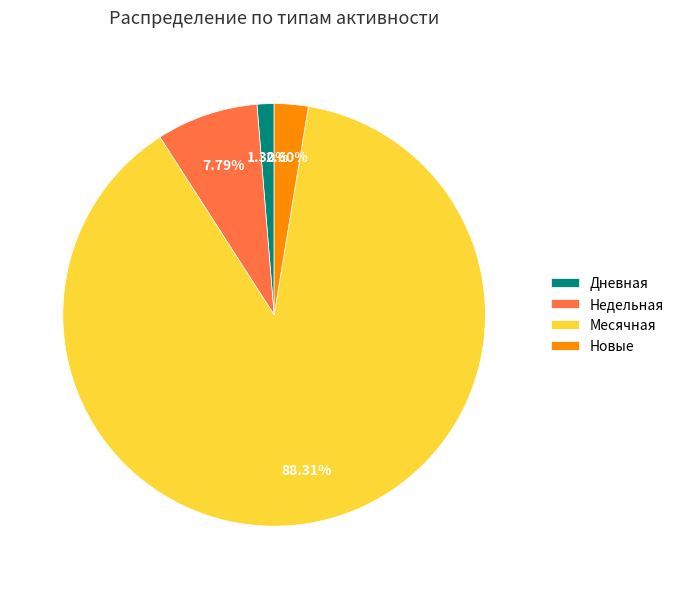

Rank the categories by value from lowest to highest.

Дневная, Новые, Недельная, Месячная